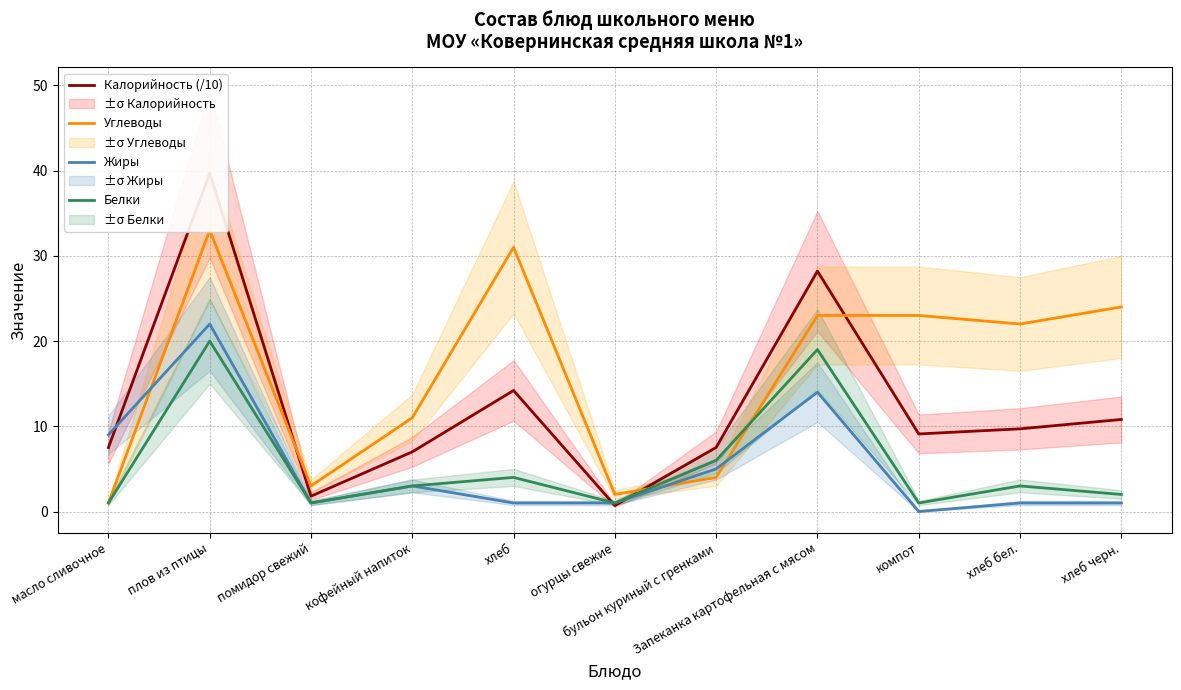

Reading right to left, transcribe all the data shown in this chart.

Калорийность (/10): 10.8	9.7	9.1	28.2	7.5	0.7	14.2	7.0	1.8	39.7	7.5
Углеводы: 24.0	22.0	23.0	23.0	4.0	2.0	31.0	11.0	3.0	33.0	1.0
Жиры: 1.0	1.0	0.0	14.0	5.0	1.0	1.0	3.0	1.0	22.0	9.0
Белки: 2.0	3.0	1.0	19.0	6.0	1.0	4.0	3.0	1.0	20.0	1.0